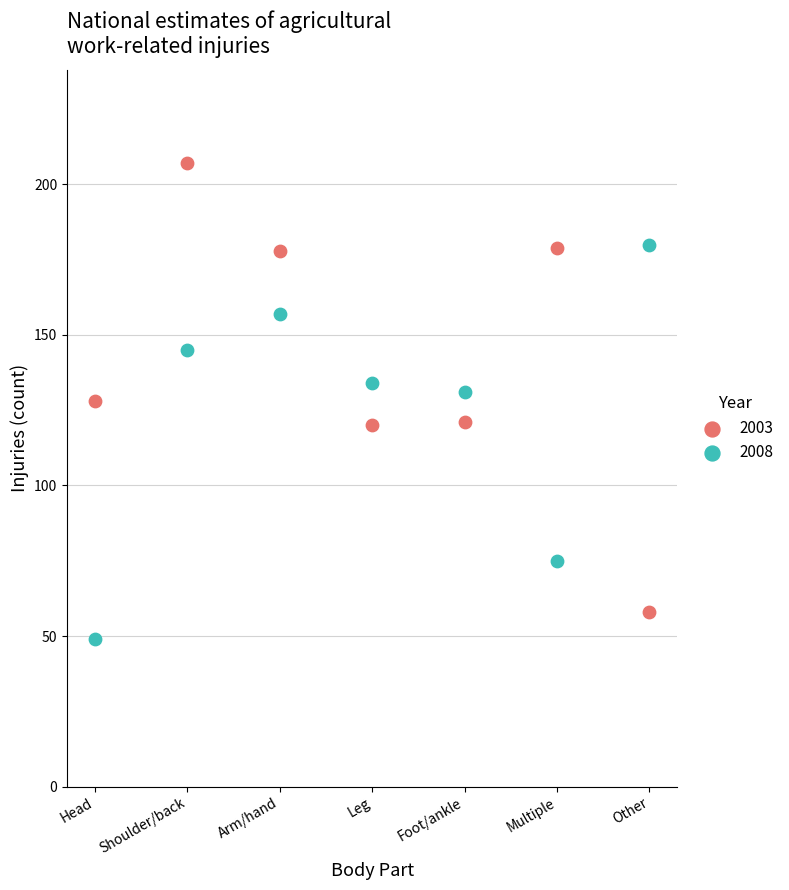

Across all data points, what is the range of Y values (max minus min)?

158